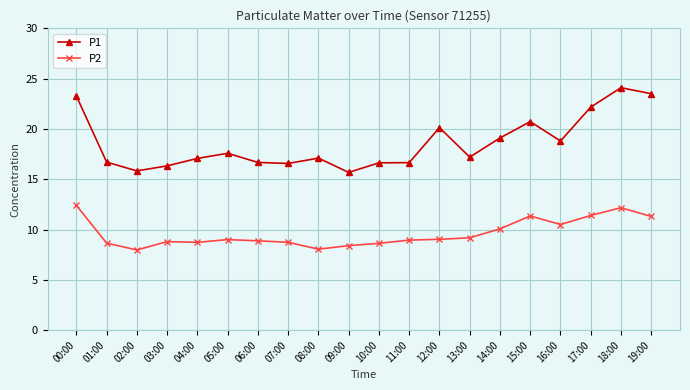

The value of P2 at 04:00 is 8.7. True or false?

True